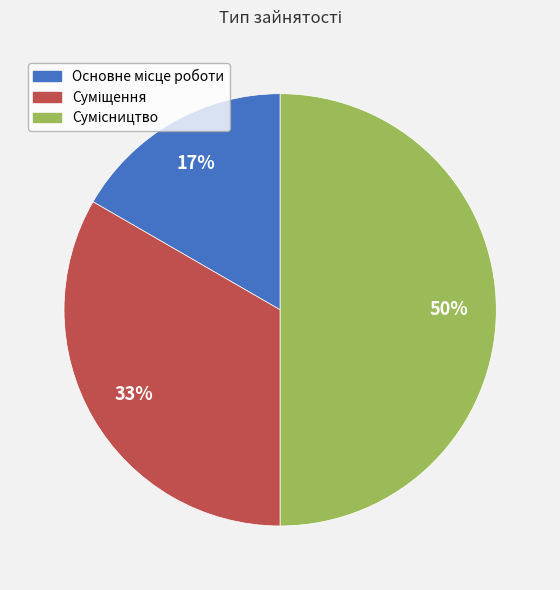

To the nearest percent, what is the difference between the largest and smallest slice percentages?

33%